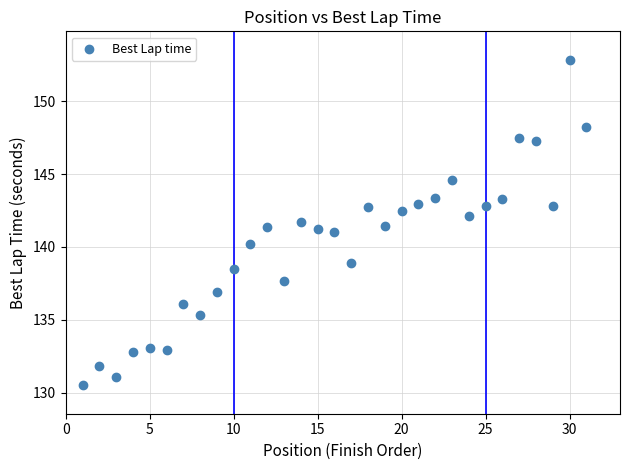

What is the range of Y values (max minus min)?

22.3